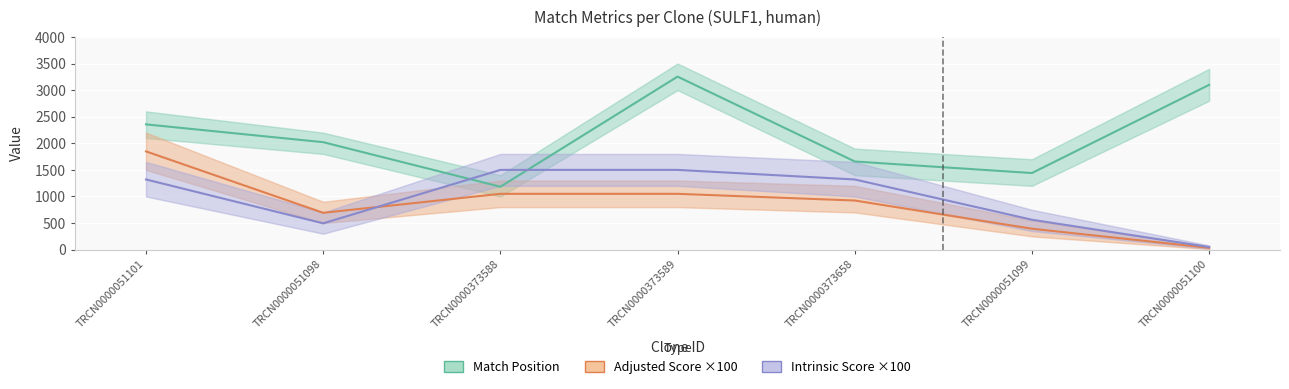

Which series has the largest total across all categories?

Match Position